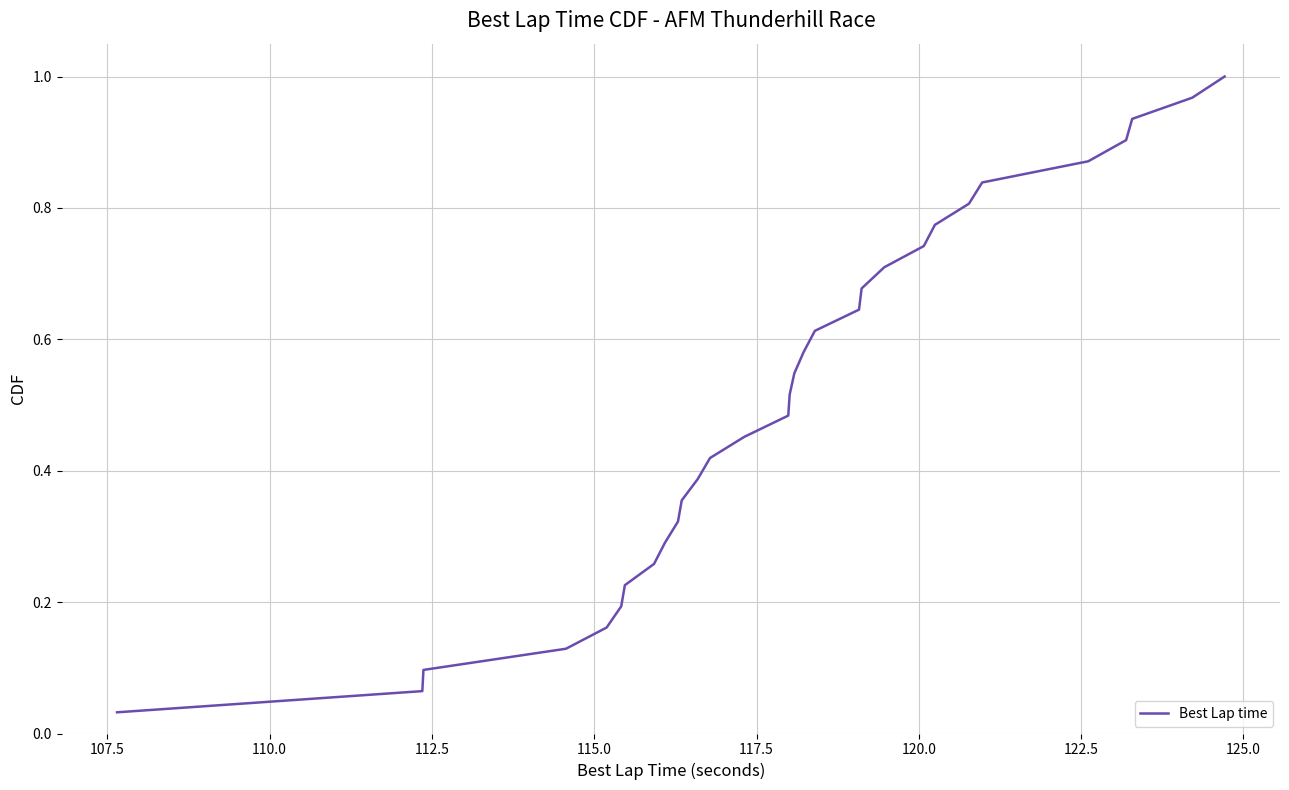

Does the chart display data point markers on the line(s)?

No